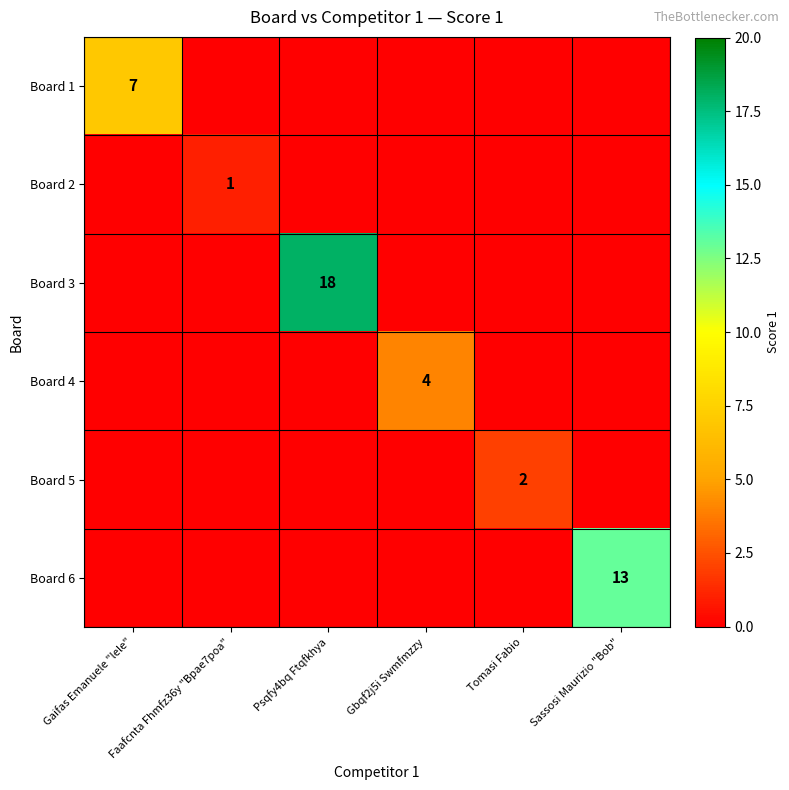

The value of Board 6 at Sassosi Maurizio "Bob" is 13. True or false?

True